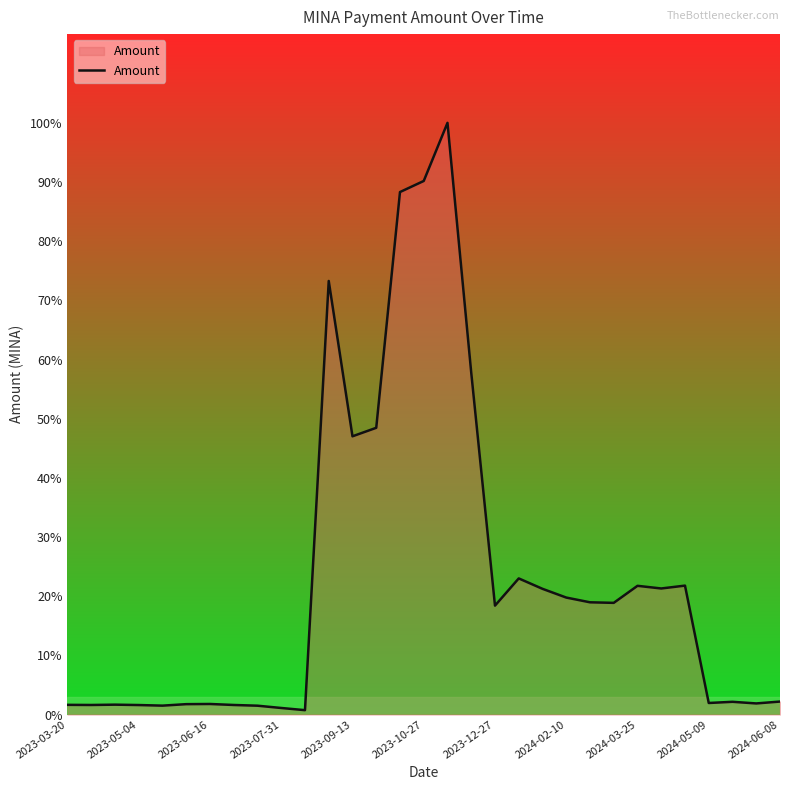

Is this an area chart (filled region under the line)?

Yes